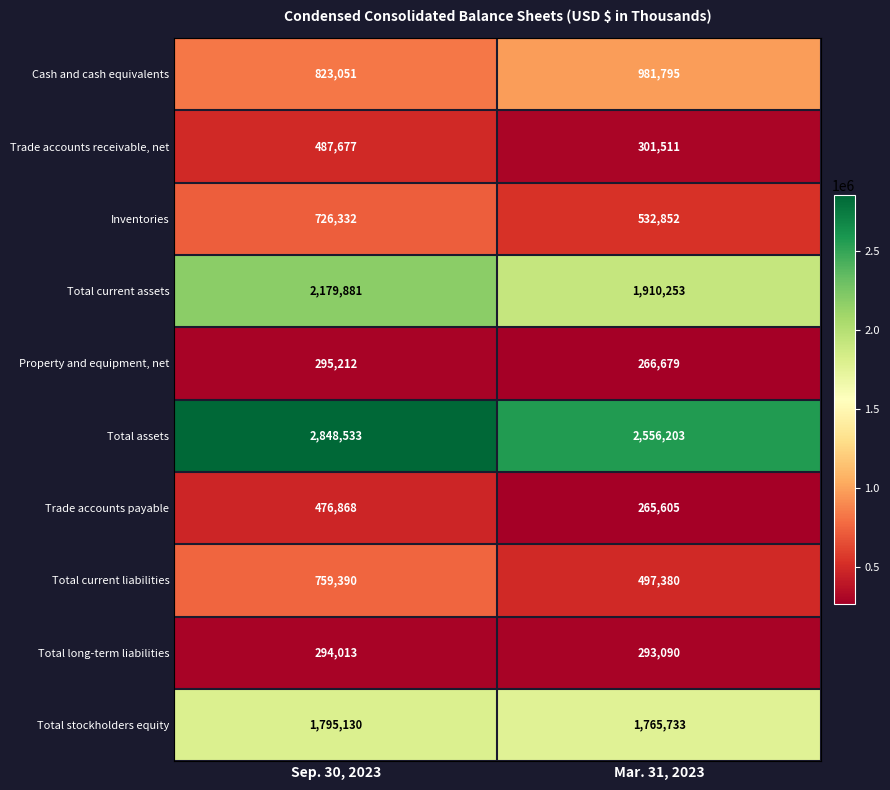

Reading right to left, list all the values displayed in this chart.

Cash and cash equivalents: 981795	823051
Trade accounts receivable, net: 301511	487677
Inventories: 532852	726332
Total current assets: 1910253	2179881
Property and equipment, net: 266679	295212
Total assets: 2556203	2848533
Trade accounts payable: 265605	476868
Total current liabilities: 497380	759390
Total long-term liabilities: 293090	294013
Total stockholders equity: 1765733	1795130